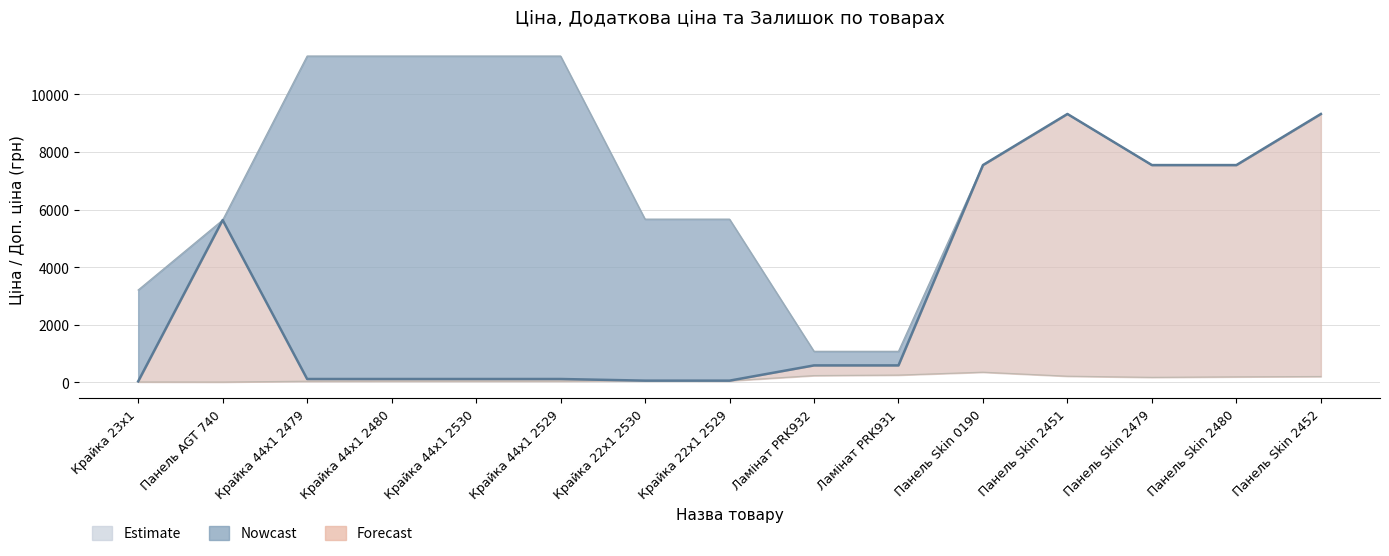

Where does the Ціна series first go above 585?

Панель AGT 740